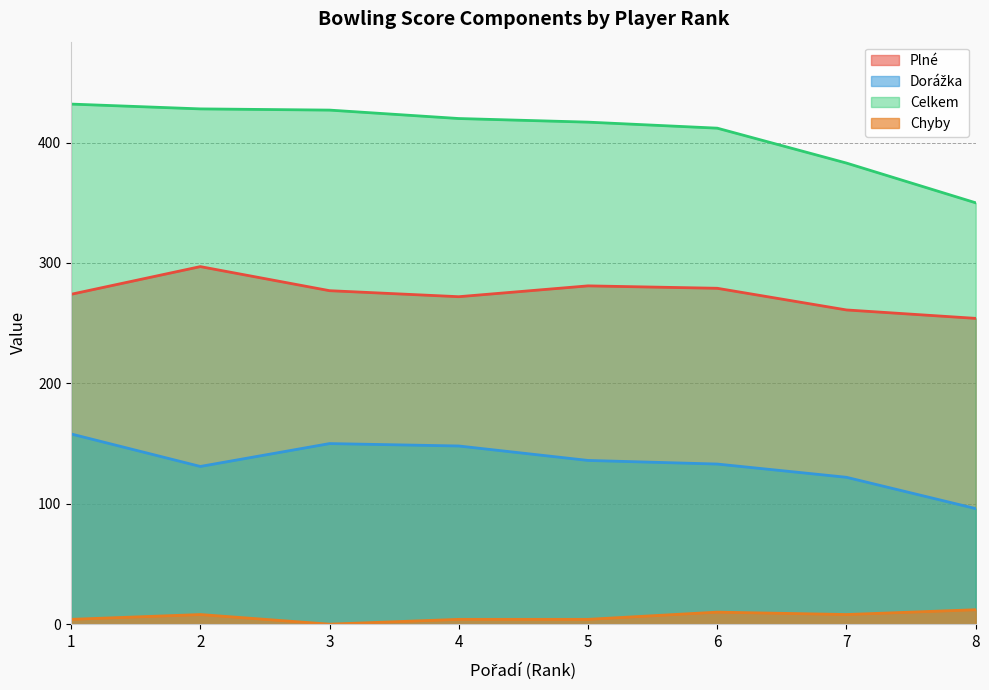

Which has a higher value, 6 or 5?

5